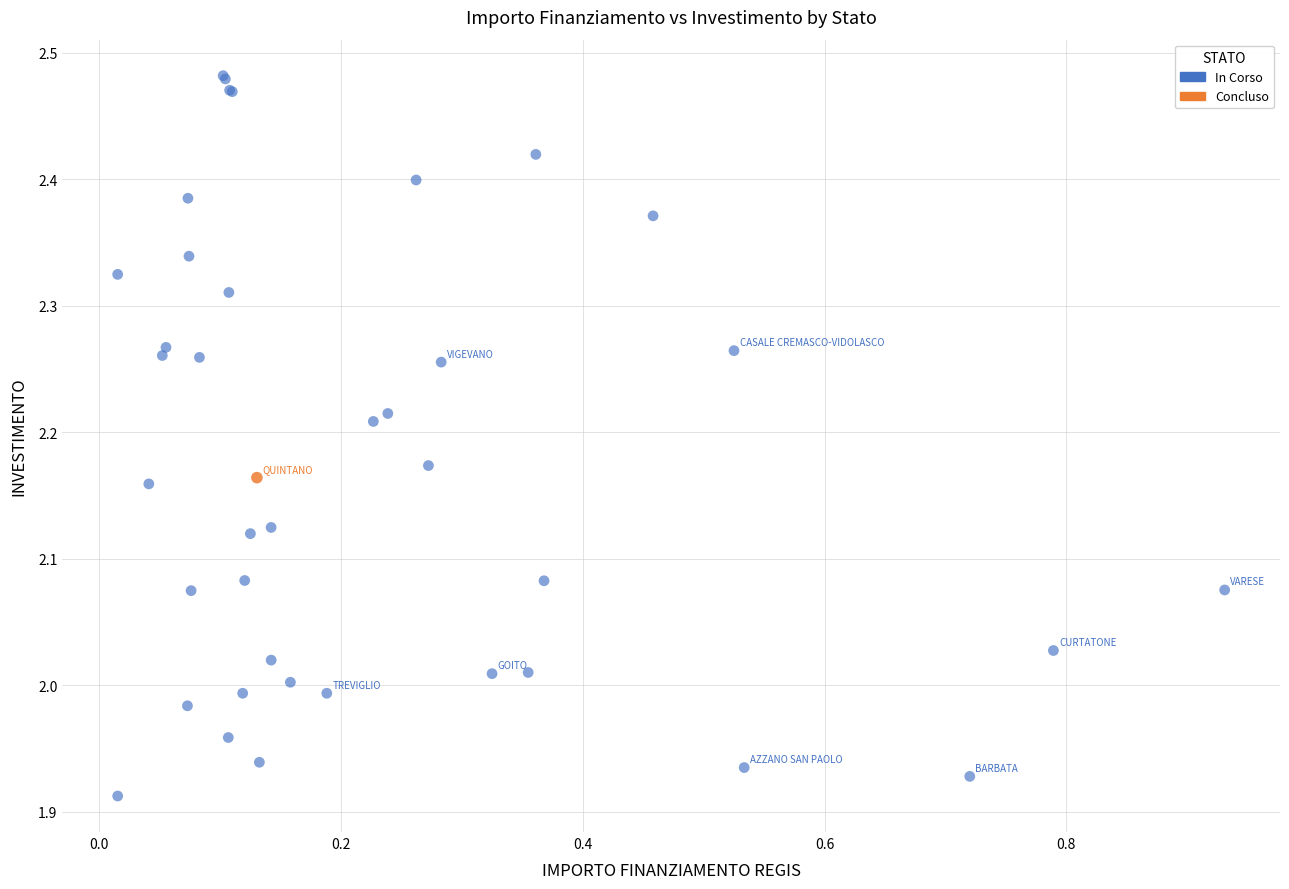

What are all the series names shown in the legend?

In Corso, Concluso